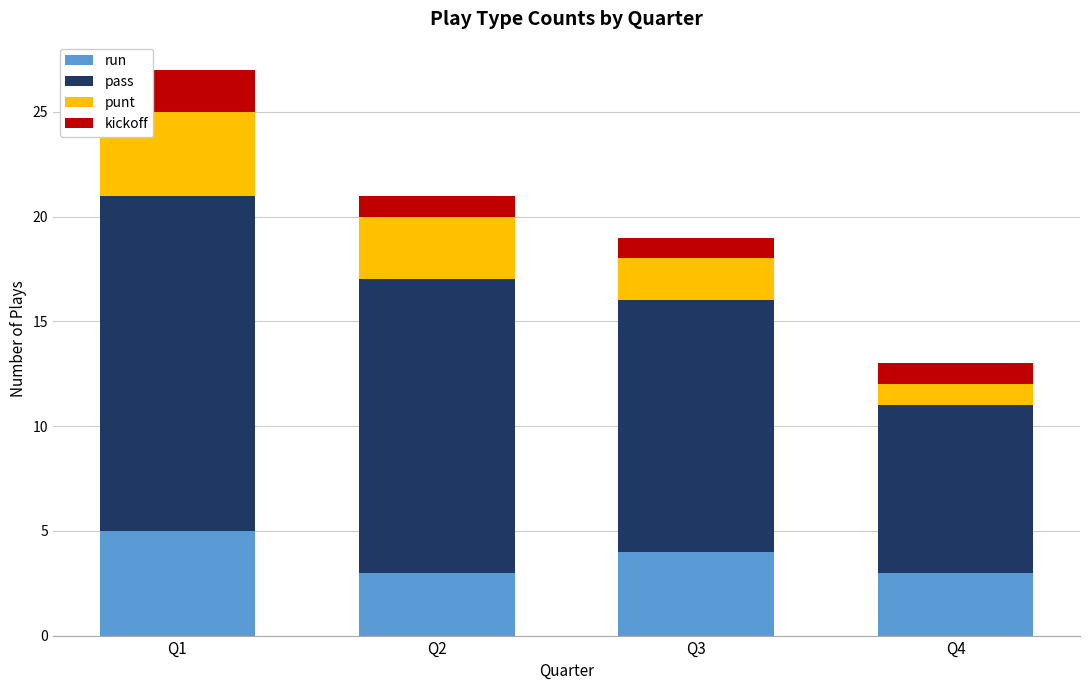

What is the average value of the run series?

4